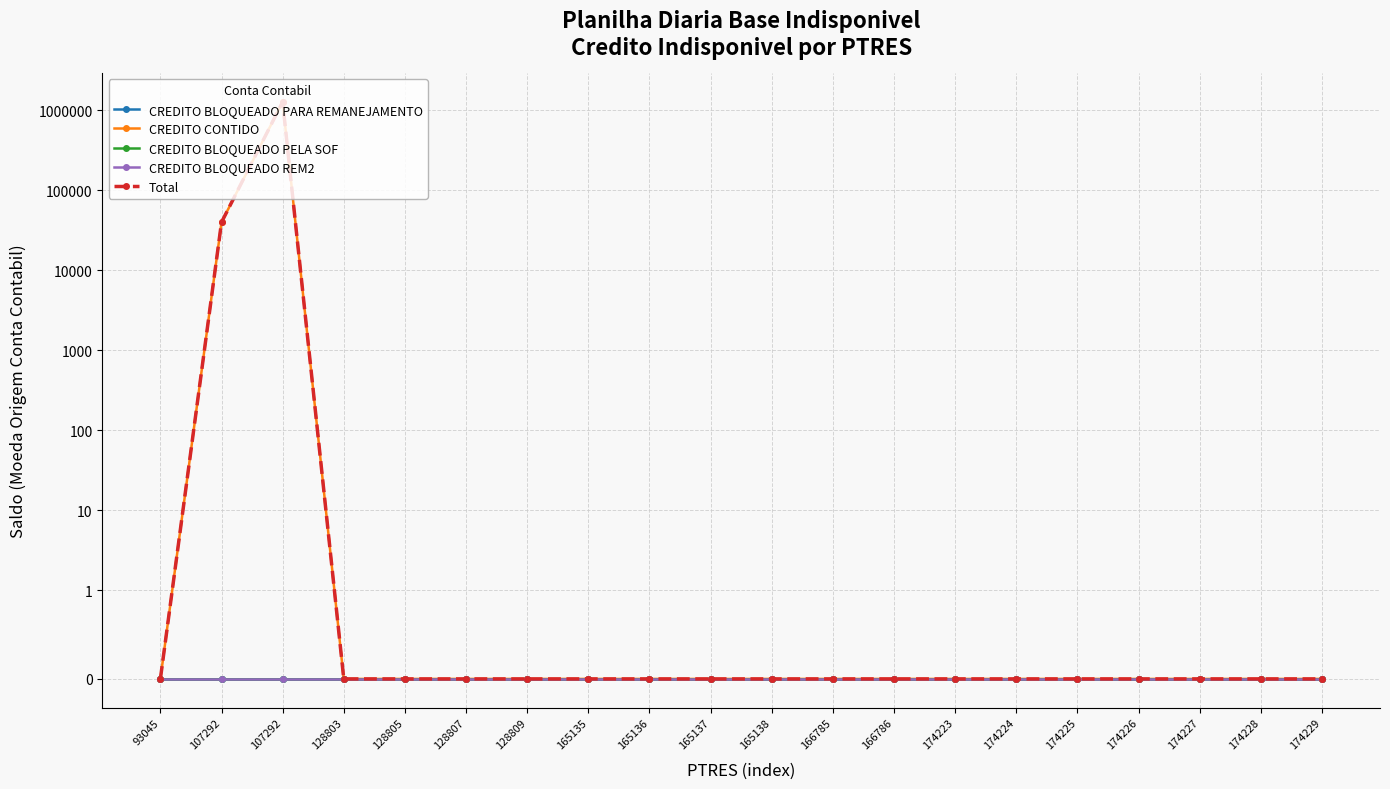

The CREDITO BLOQUEADO REM2 series shows 0 at 174229. True or false?

True